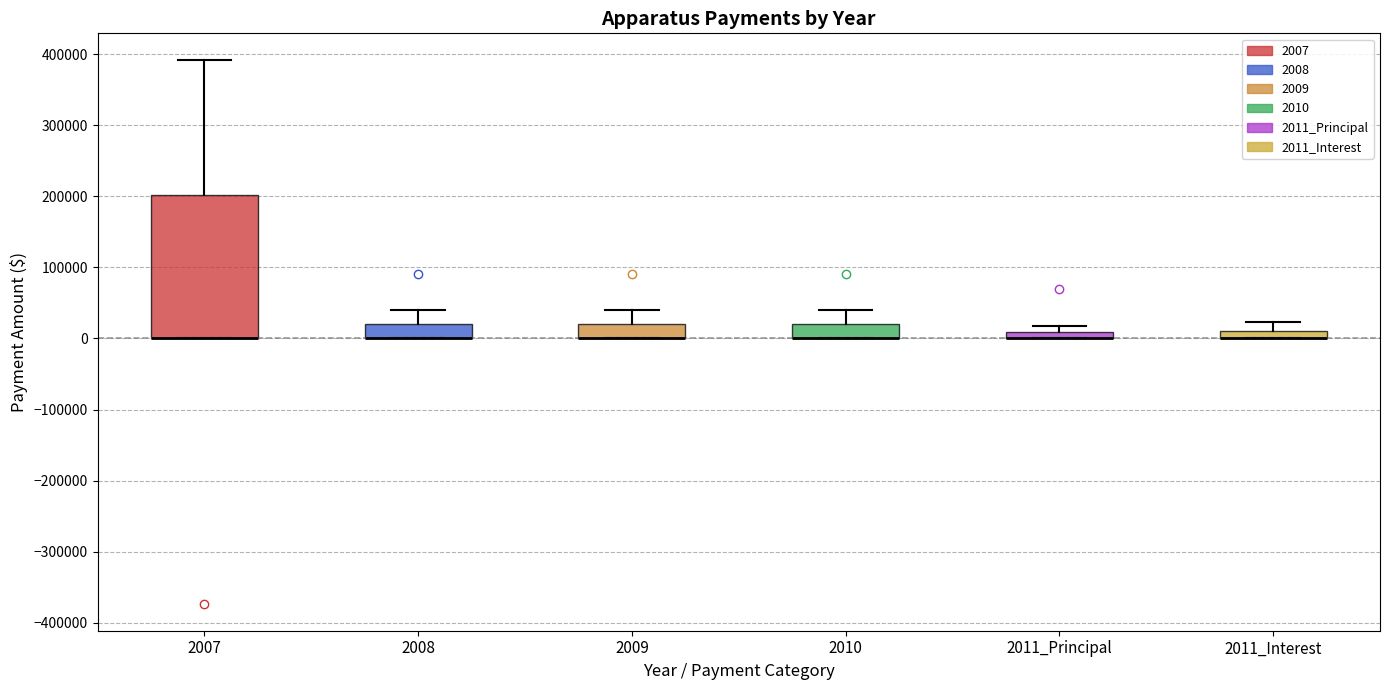

Which box is the tallest, from its lower edge to its upper edge?

2007